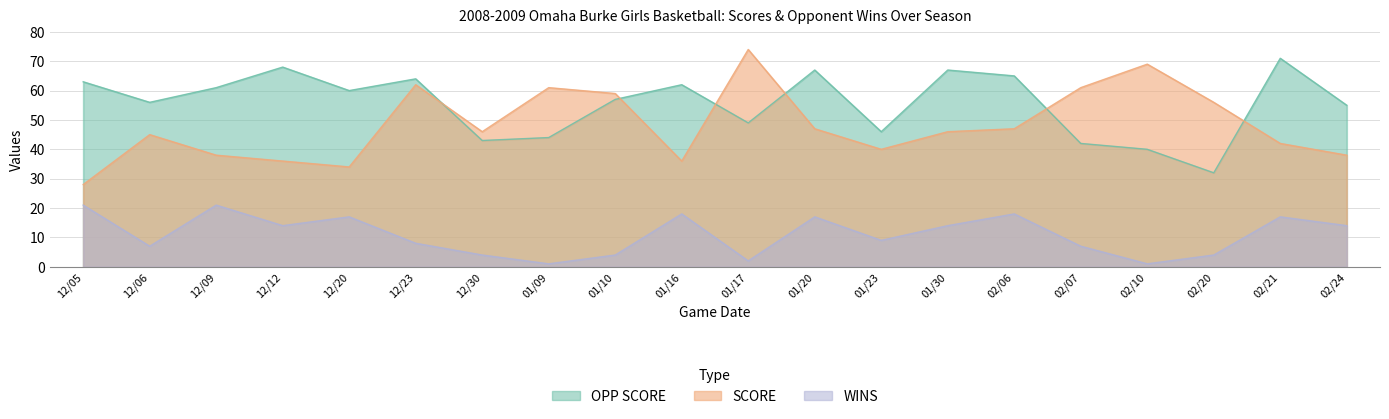

Read the OPP SCORE value at 01/20, to the nearest 5.

65